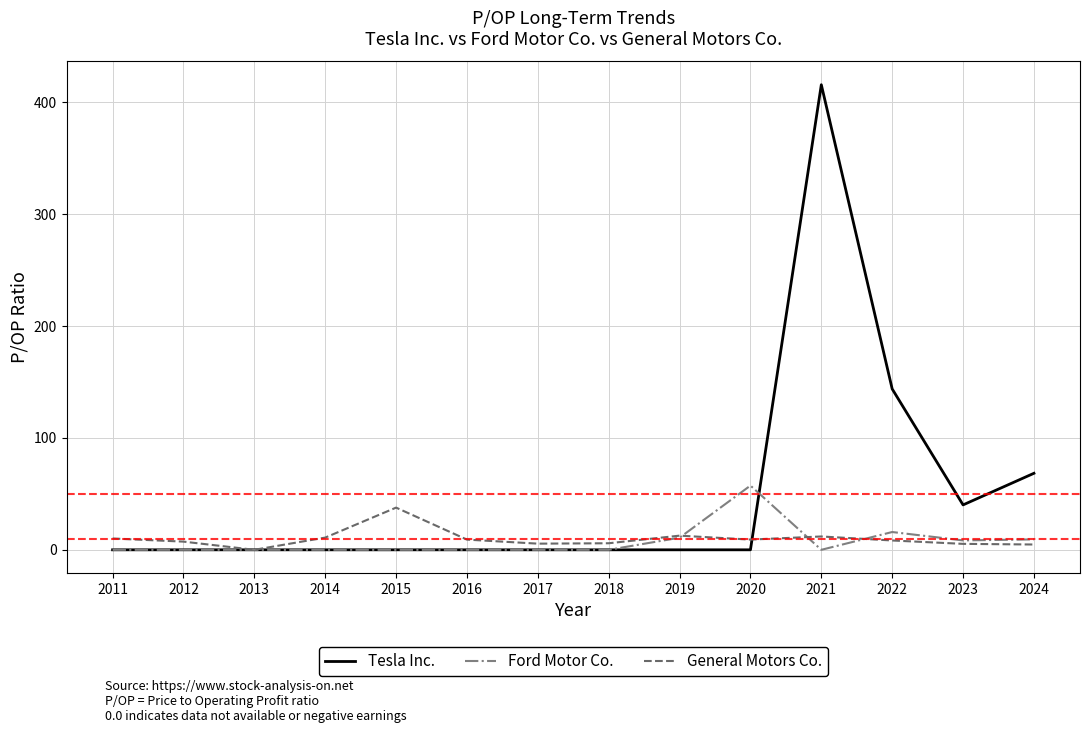

What is the total value across all series at 2011?

10.1